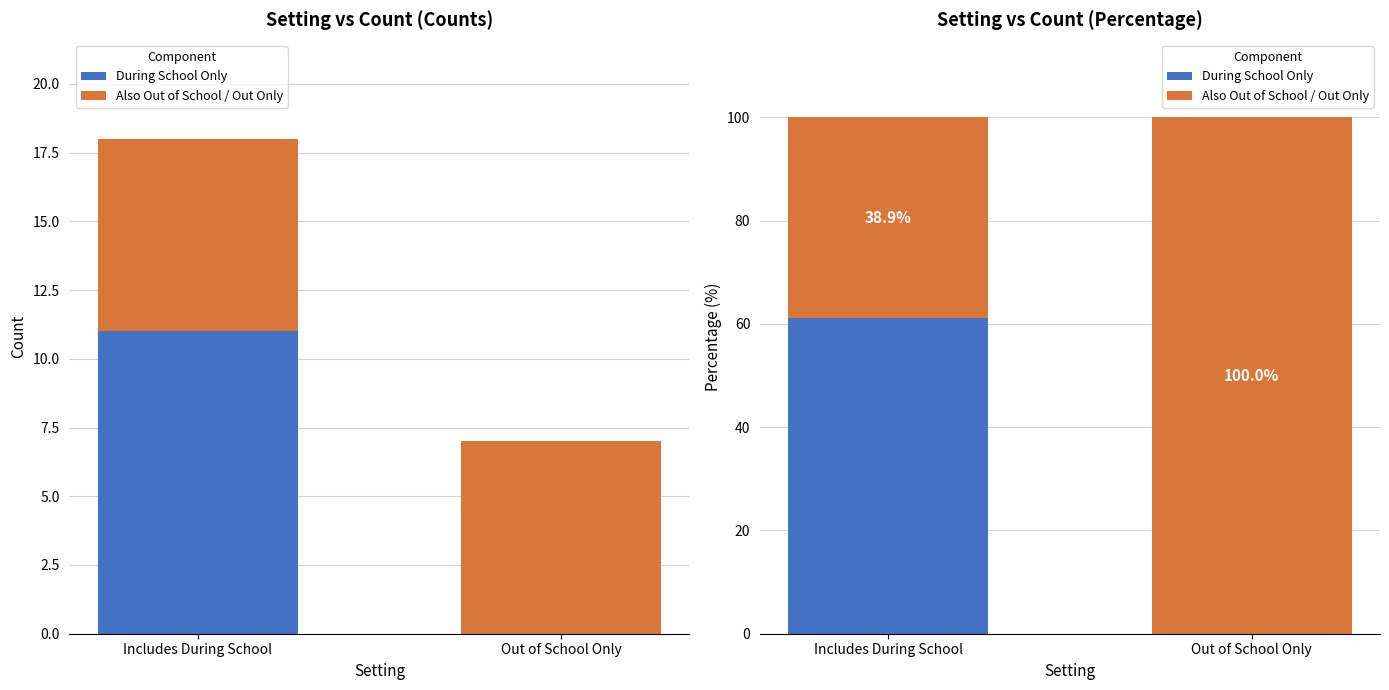

At Out of School Only, list the series in order from smallest to largest.

During School Only, Also Out of School / Out Only